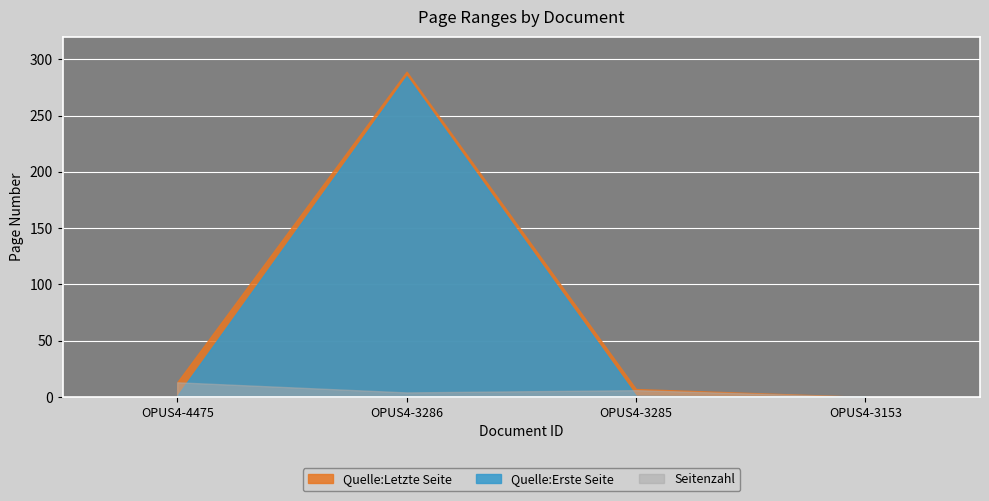

Rank the series by their maximum value, from lowest to highest.

Seitenzahl, Quelle:Erste Seite, Quelle:Letzte Seite